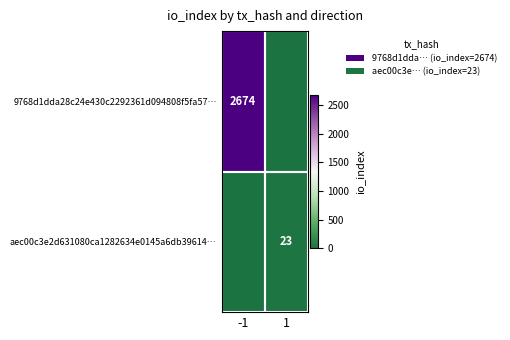

Is it true that 9768d1dda28c24e430c2292361d094808f5fa57… equals 2674 at -1?

True